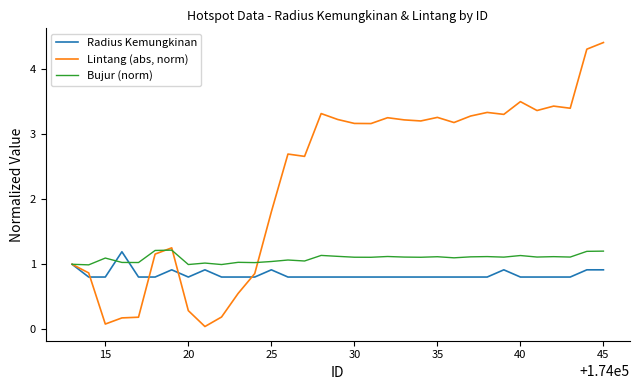

List the series in order of their overall mean, highest first.

Lintang (abs, norm), Bujur (norm), Radius Kemungkinan